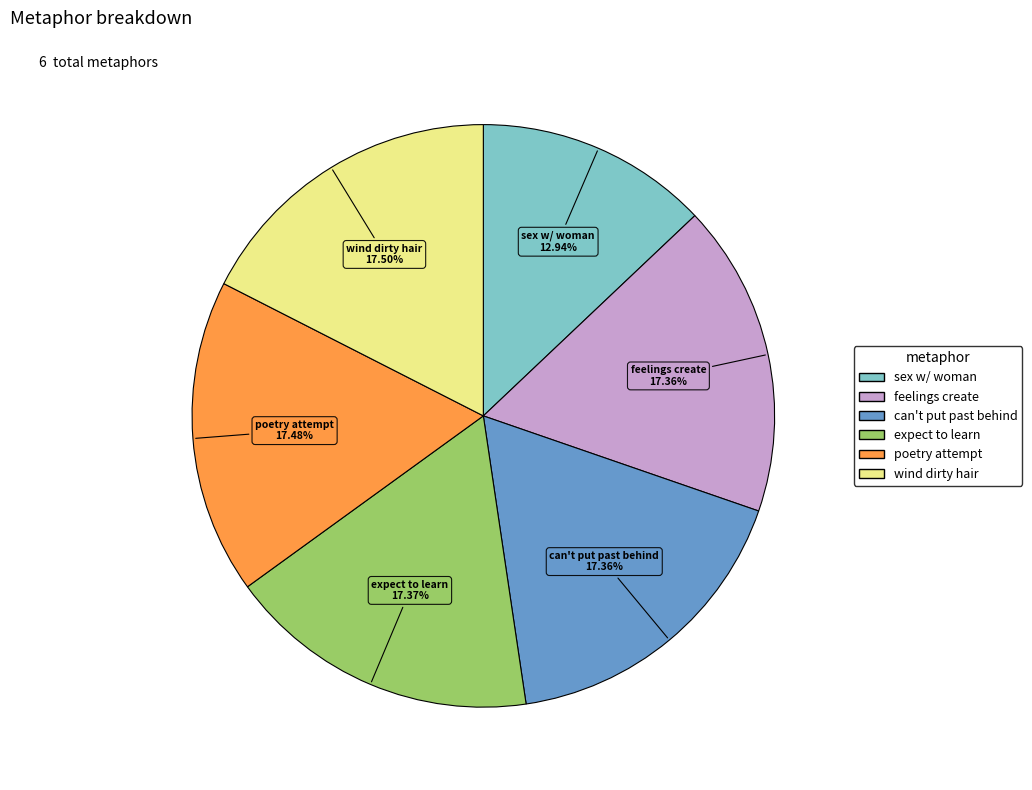

Do feelings create and can't put past behind together represent more than half of the pie?

No